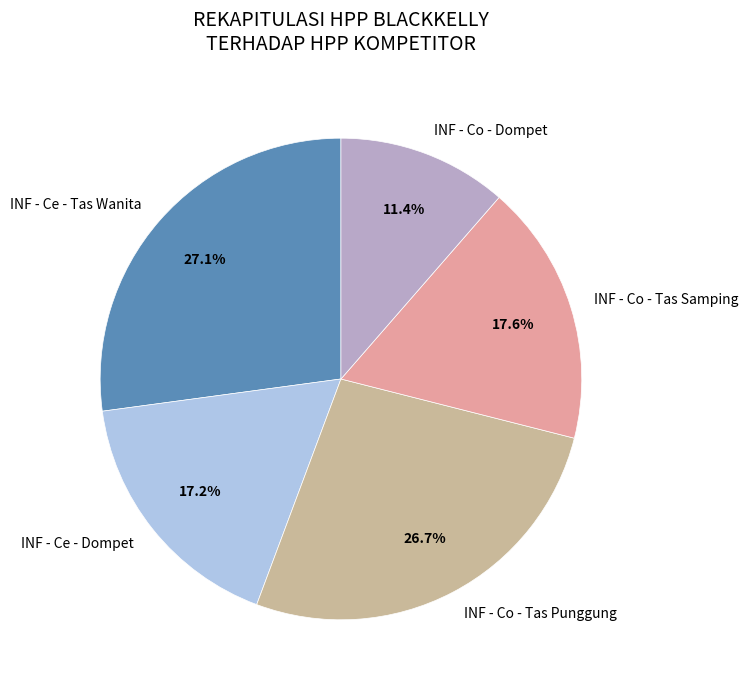

What percentage is NOT represented by INF - Co - Dompet?

88.6%